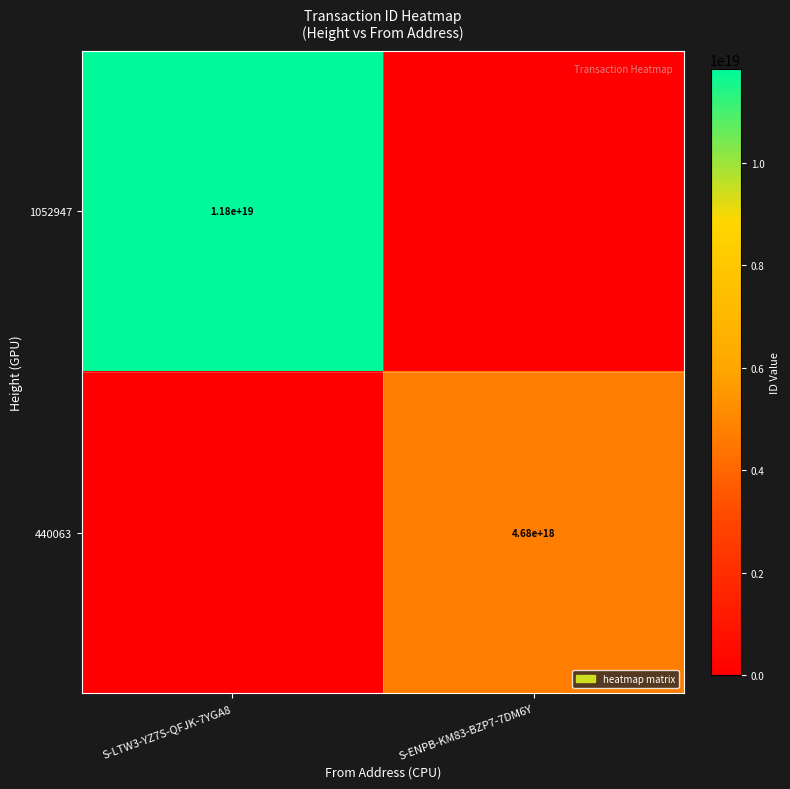

True or false: 440063 has a value of 4680000000000000000 at S-ENPB-KM83-BZP7-7DM6Y.

True